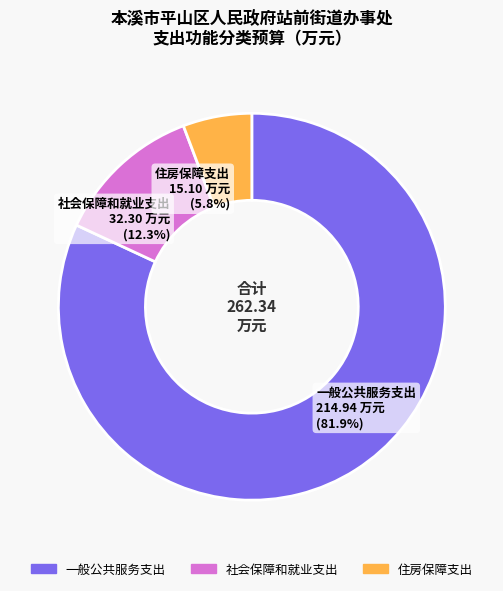

To the nearest percent, what is the average slice percentage?

33%